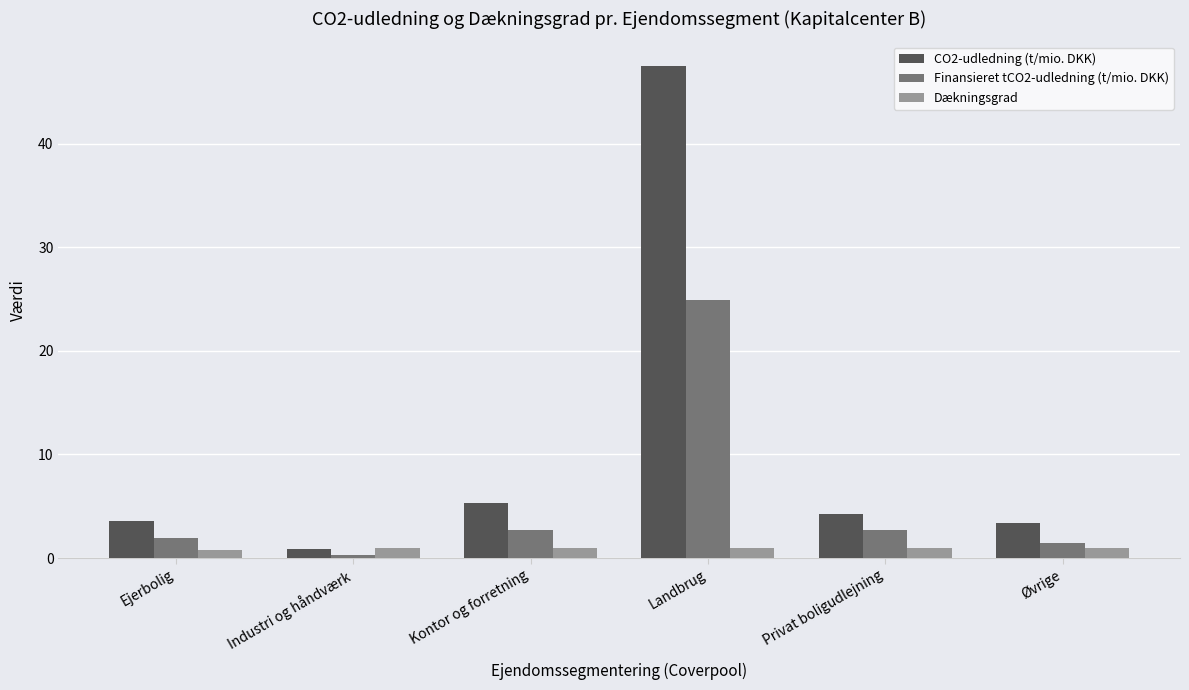

Is the value of CO2-udledning (t/mio. DKK) at Øvrige greater than the value of Finansieret tCO2-udledning (t/mio. DKK) at Ejerbolig?

Yes